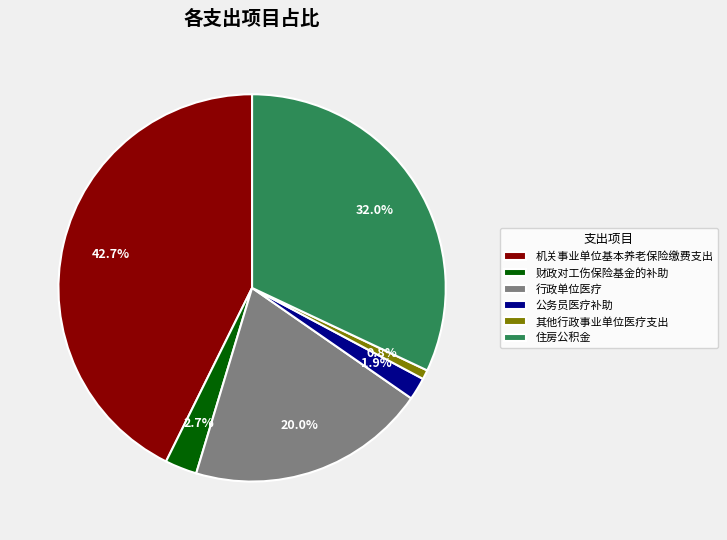

What is the smallest slice in the pie chart?

其他行政事业单位医疗支出